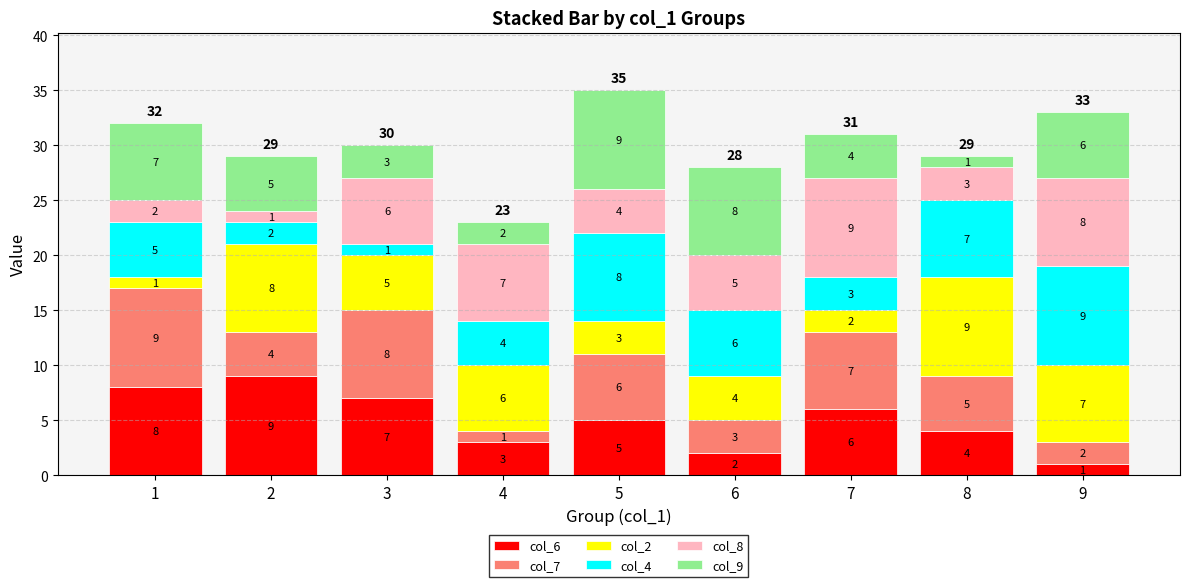

Reading right to left, what are the values for col_6?

9=1	8=4	7=6	6=2	5=5	4=3	3=7	2=9	1=8